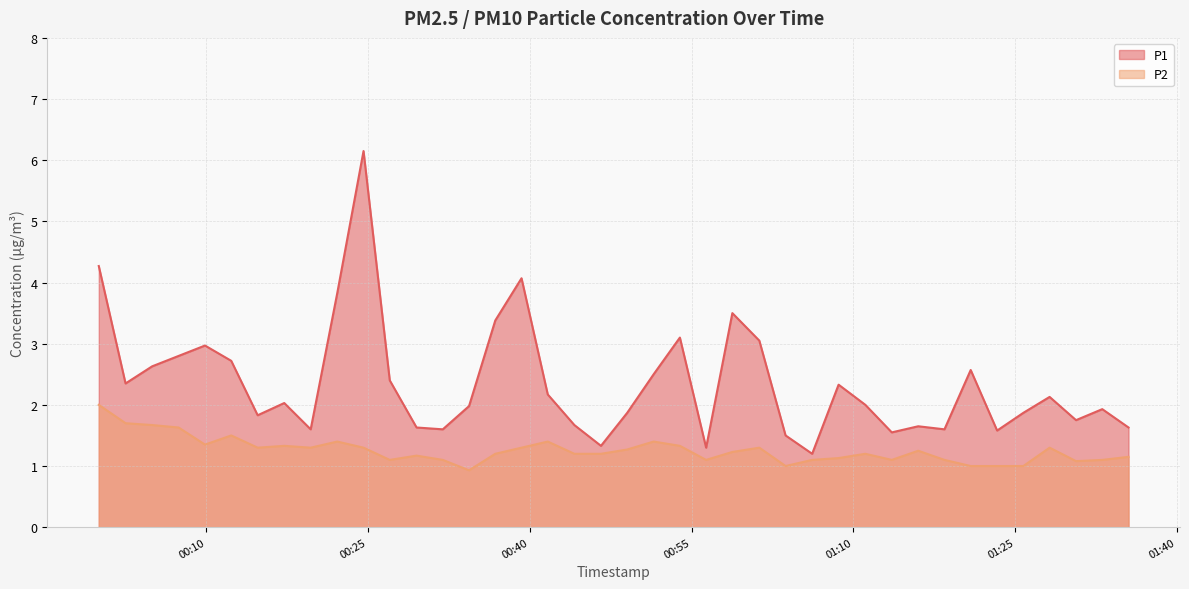

What is the label of the 8th point from the right?

2023-04-25T01:18:27